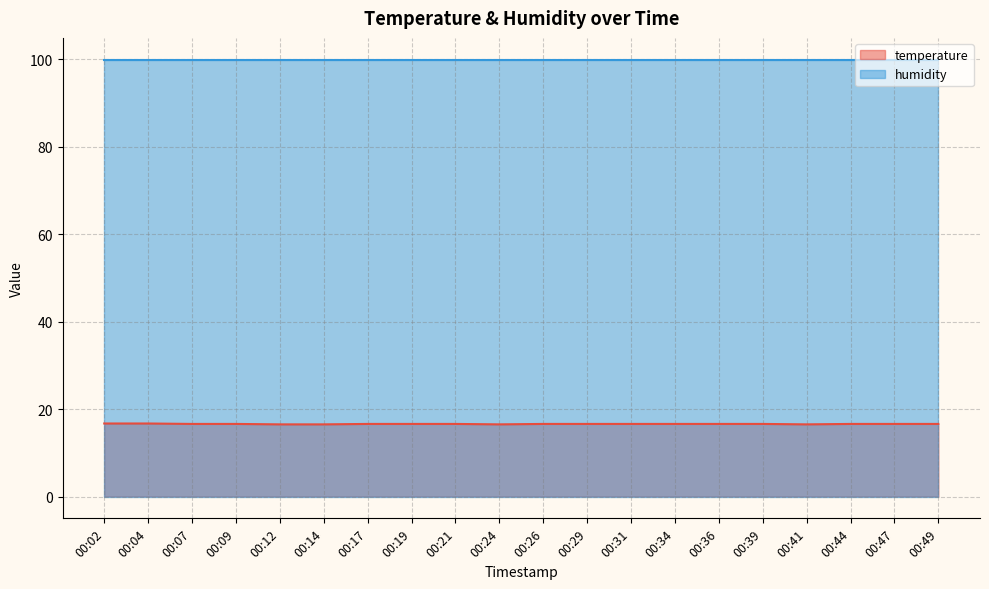

True or false: the data shows 9.4 at 00:29.

False